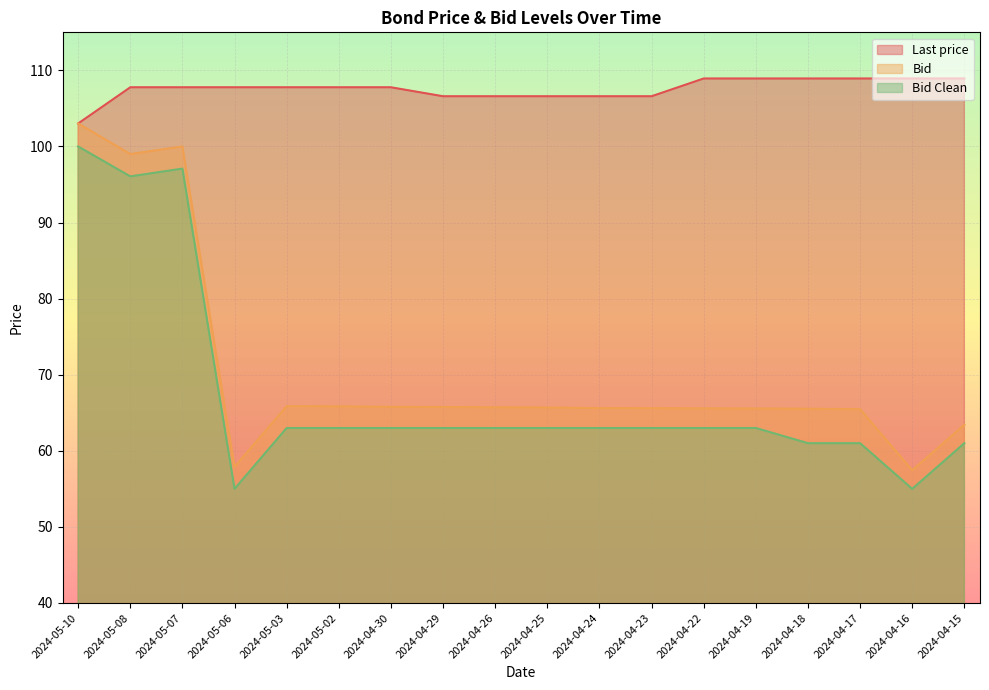

How many data points in Bid are above 65?

15